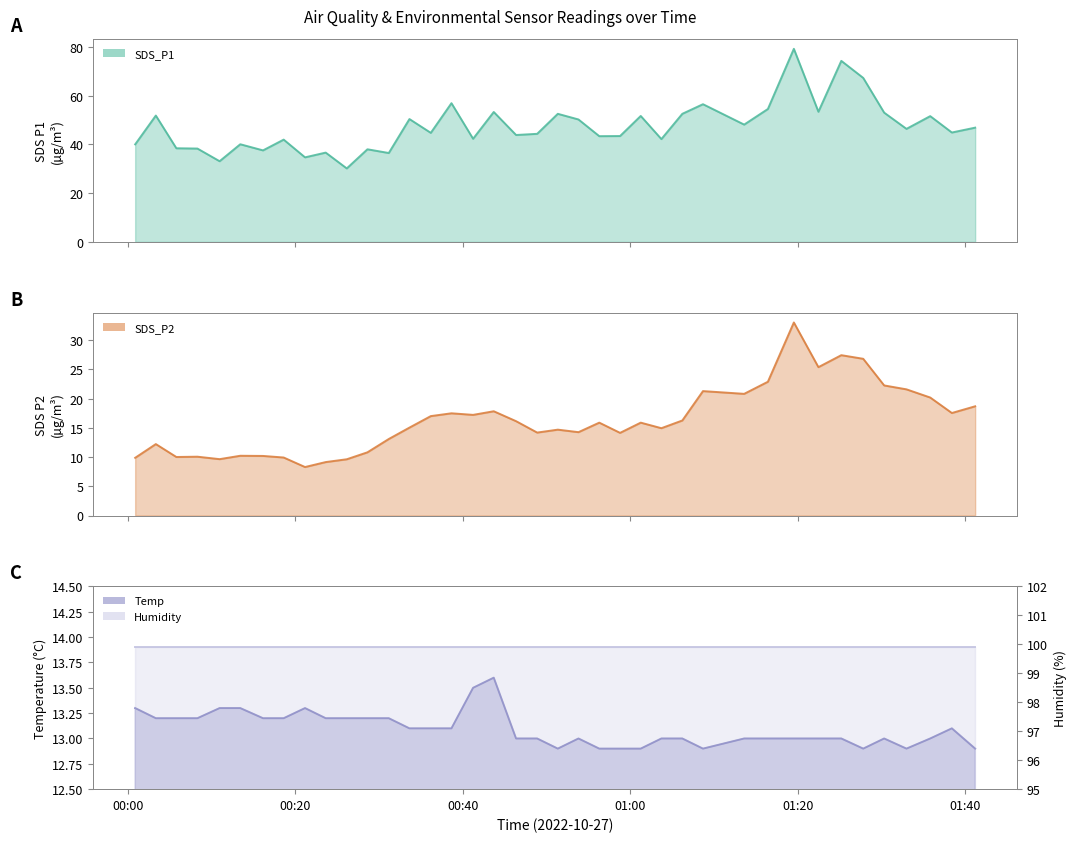

Does the chart display data point markers on the line(s)?

No